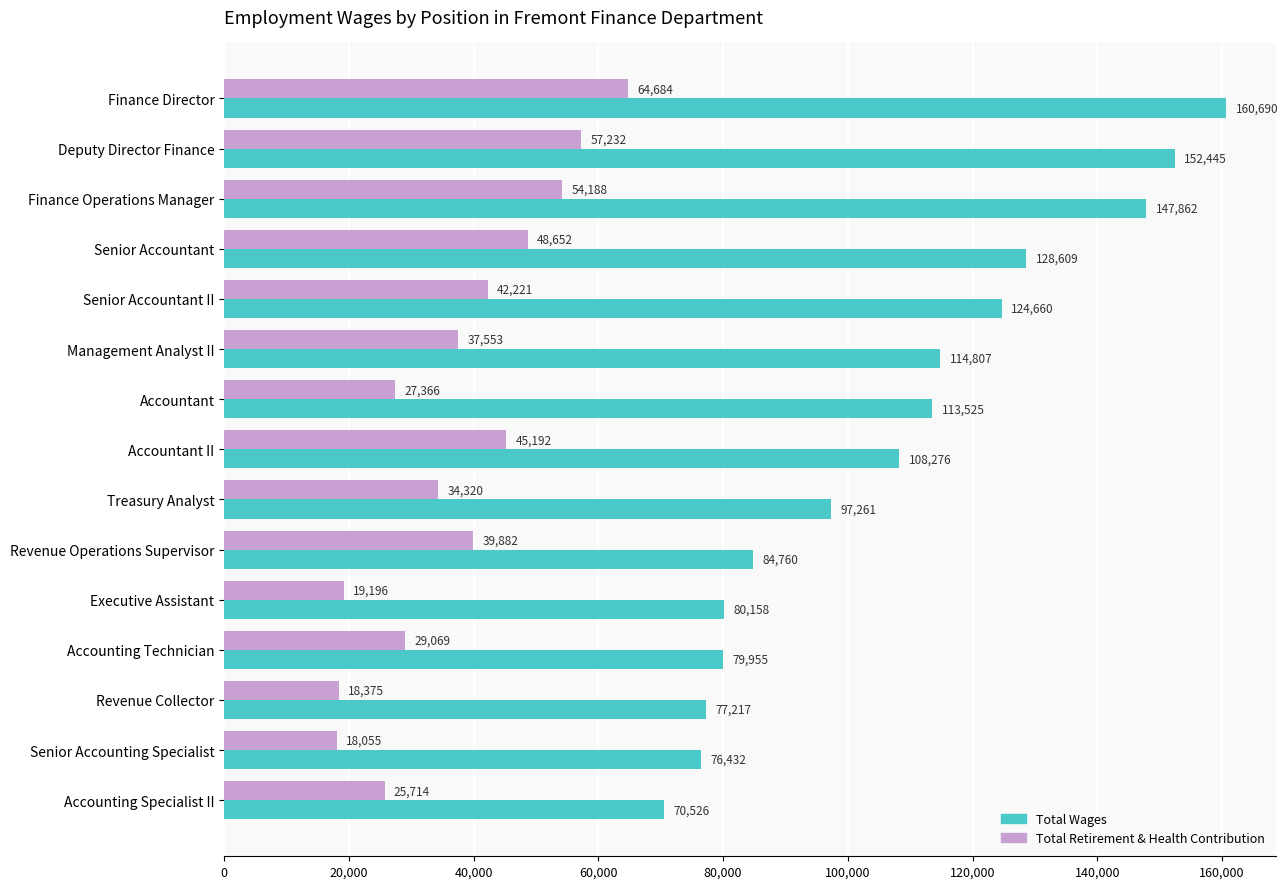

List the series in order of their overall mean, lowest first.

Total Retirement & Health Contribution, Total Wages